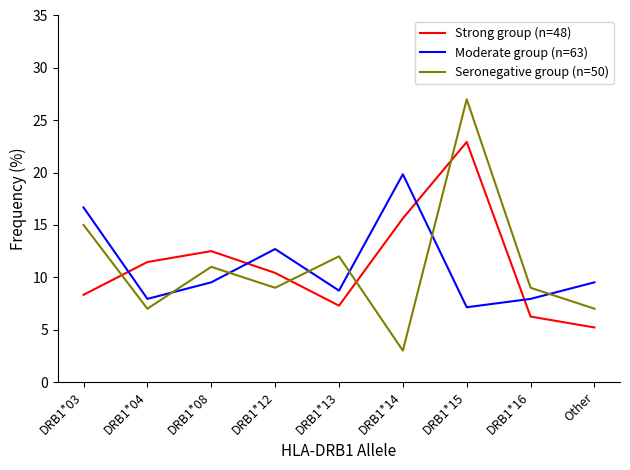

Where do Strong group (n=48) and Seronegative group (n=50) first cross each other?

DRB1*03 and DRB1*04